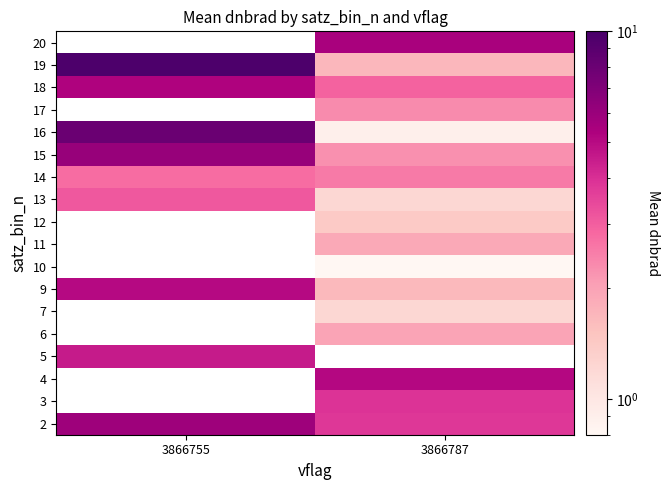

What is the spread (max minus min) of values at 3866787?

4.7